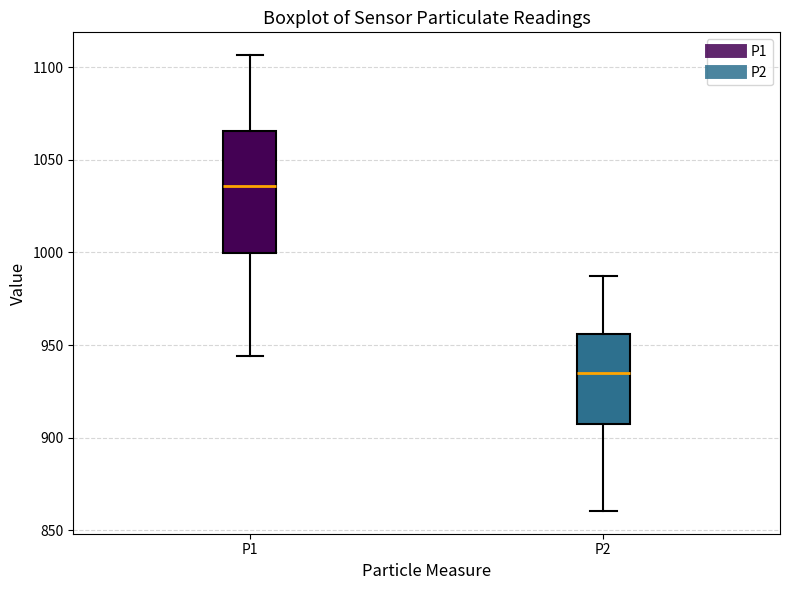

Reading left to right, transcribe this box plot: for each box, give where its median line is, the range the box spans, and where its two whiskers end, as read against the y-axis. The values are not printed on the chart, so give them approximately, as read against the axis.

P1: median 1035, box 1000 to 1065, whiskers 945 to 1105
P2: median 935, box 905 to 955, whiskers 860 to 985